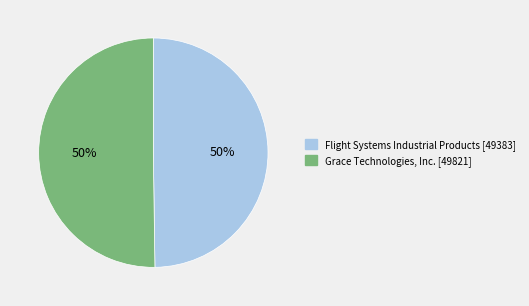

How many slices are in this pie chart?

2